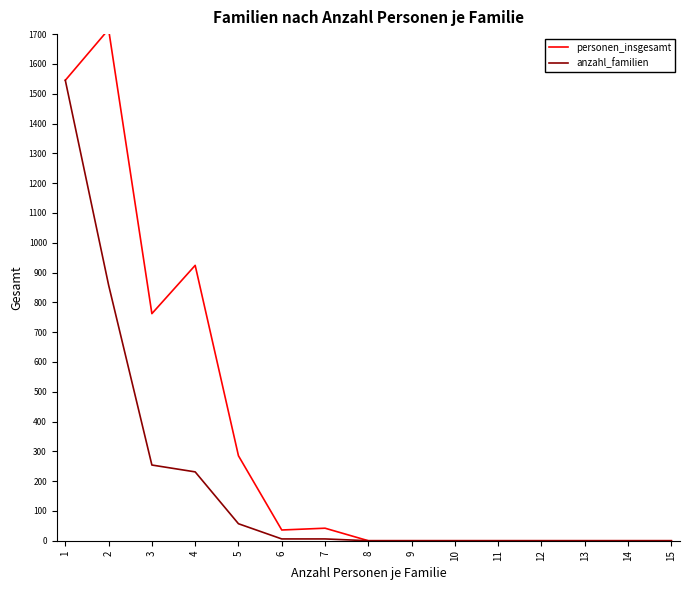

What is the difference between the second highest and second lowest values in the anzahl_familien series?

858